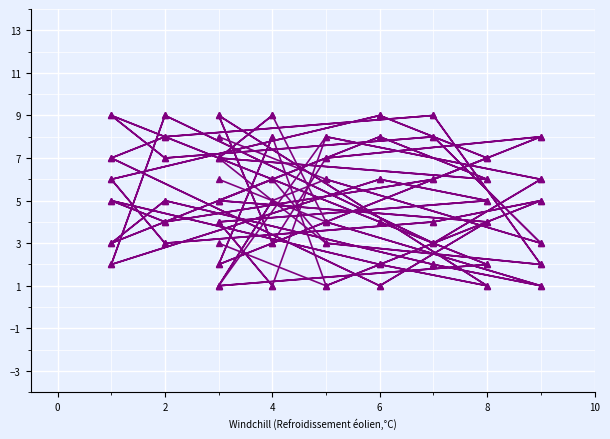

What is the average value of the col_7 series?

5